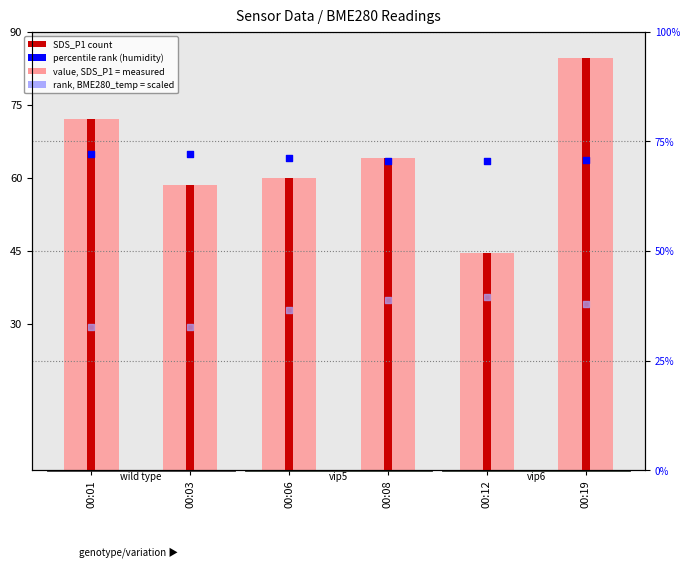

Which series has the largest Y range (max minus min)?

SDS_P1